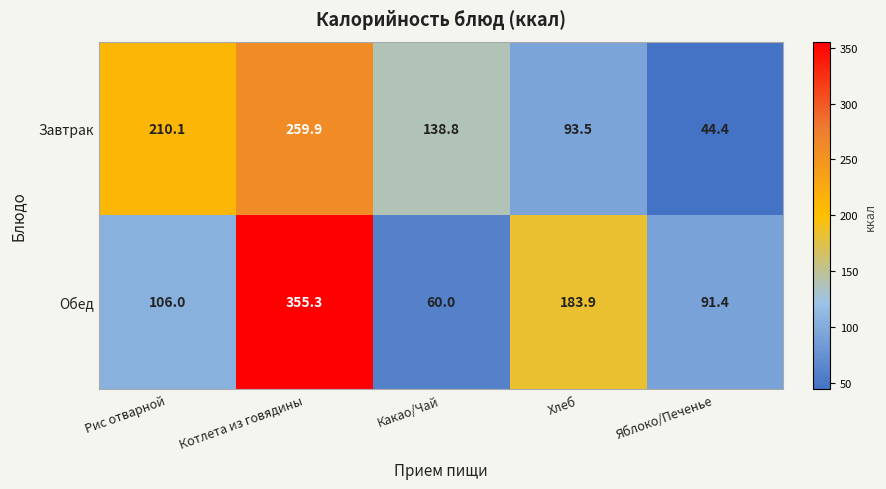

What is the average value of the Обед series?

159.3